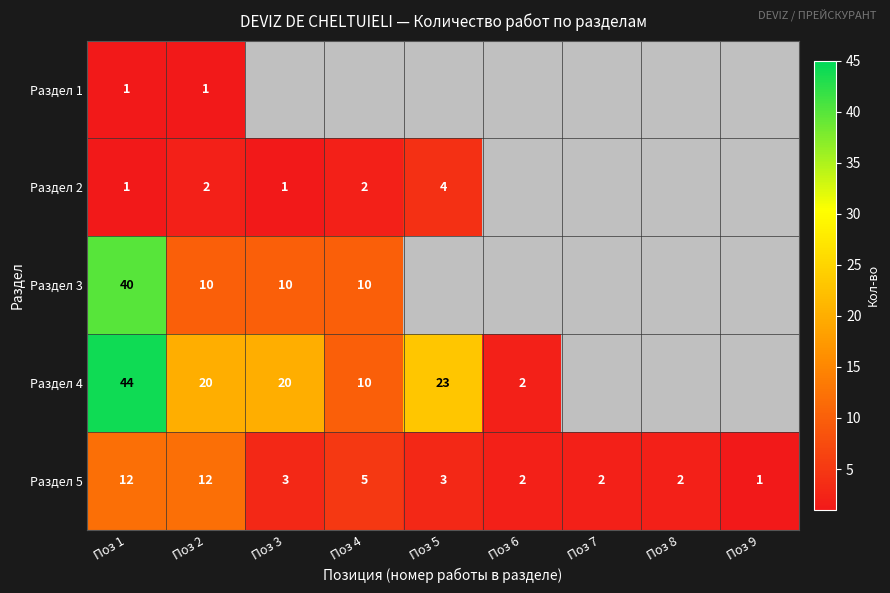

Rank the series at Поз 2 from lowest to highest value.

Раздел 1, Раздел 2, Раздел 3, Раздел 5, Раздел 4